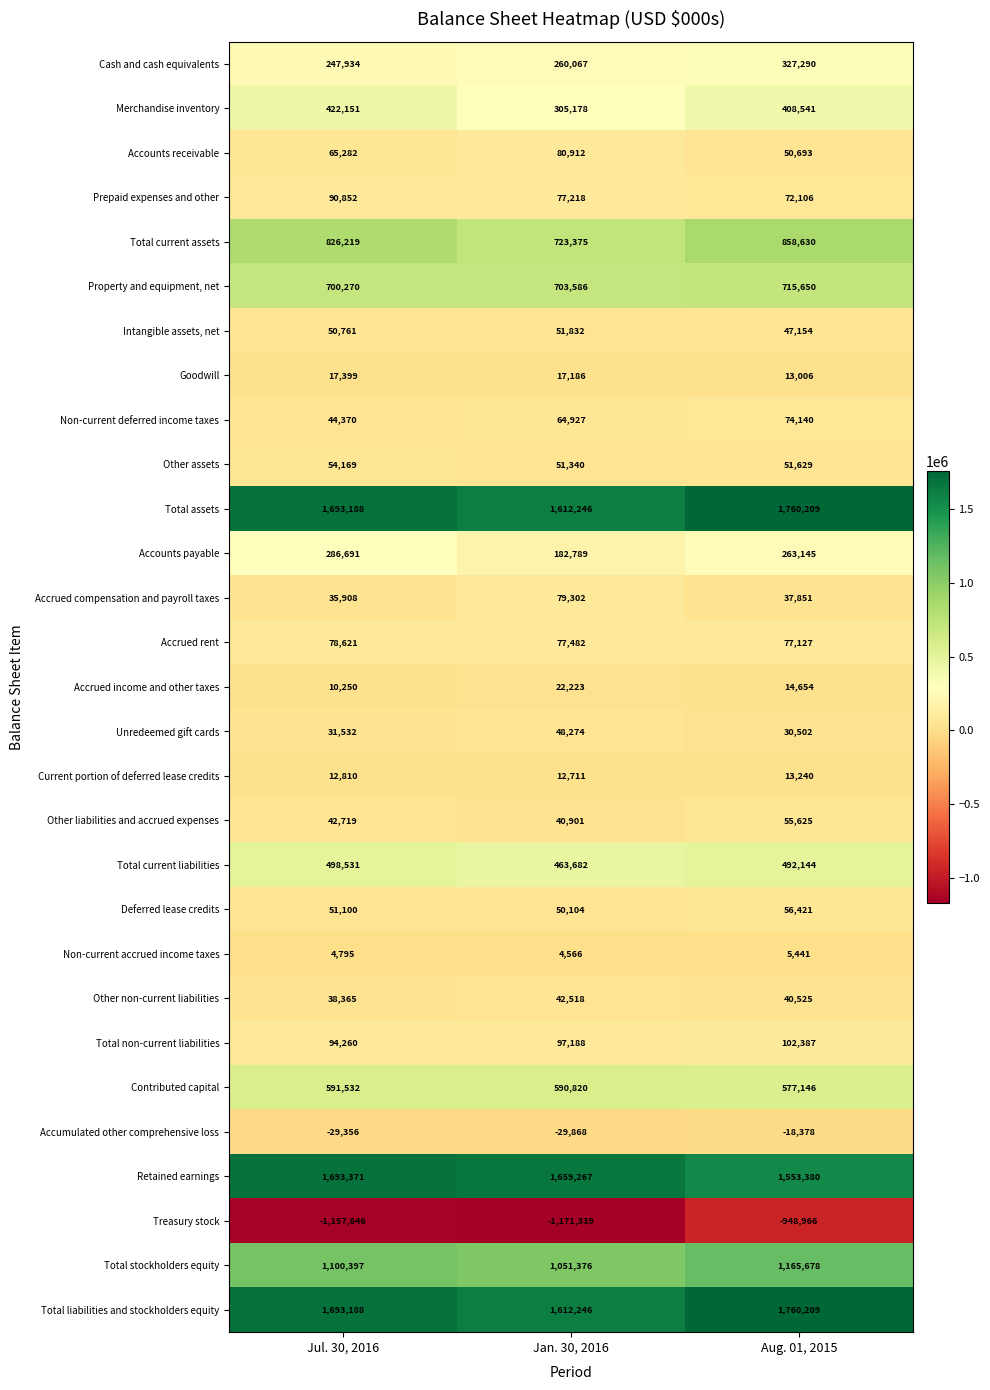

Which series has the largest range (max minus min)?

Treasury stock